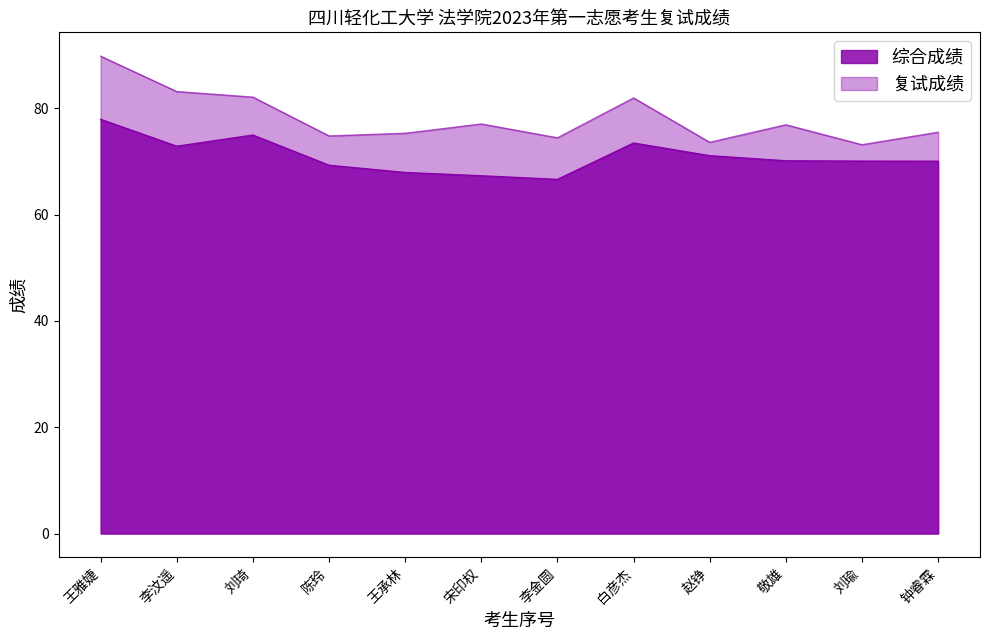

The 复试成绩 series shows 82.1 at 刘琦. True or false?

True